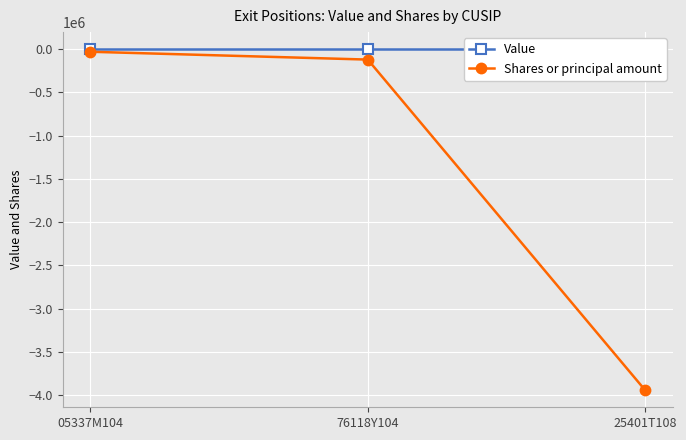

How many values in the Shares or principal amount series are below -120533?

1